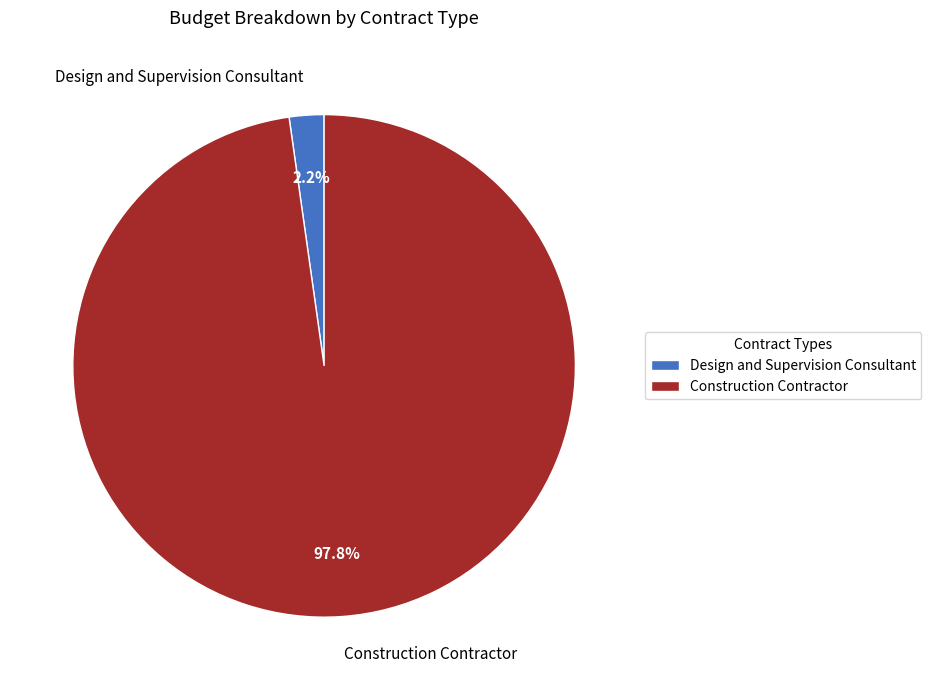

To the nearest percent, what portion does Construction Contractor represent?

98%